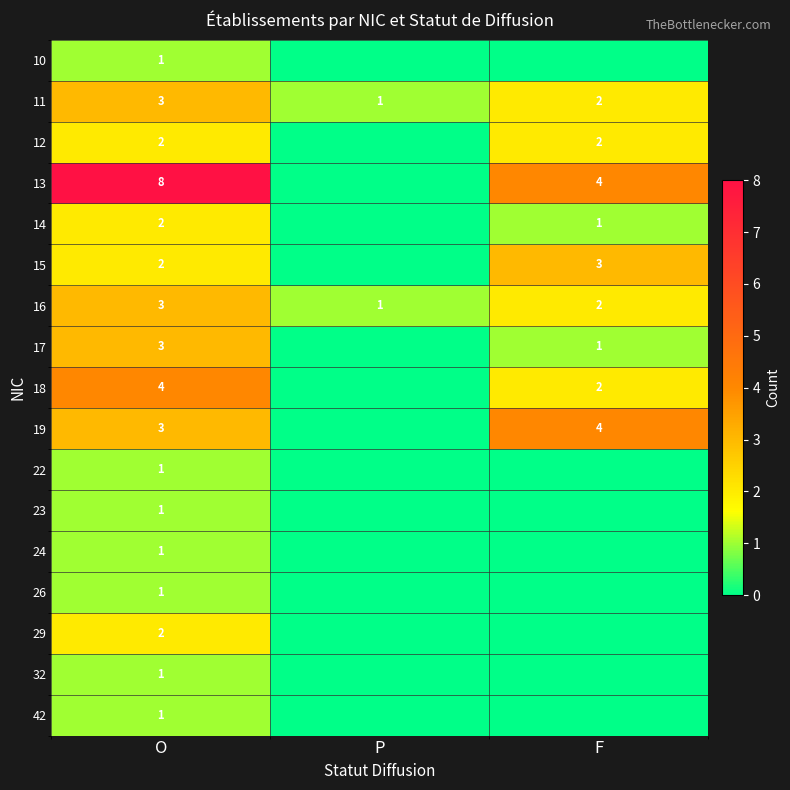

What is the spread (max minus min) of values at O?

7